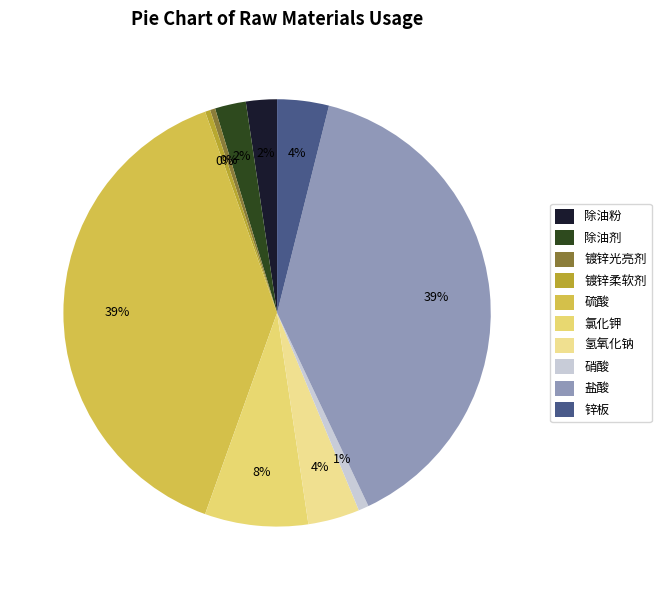

How many slices are in this pie chart?

10